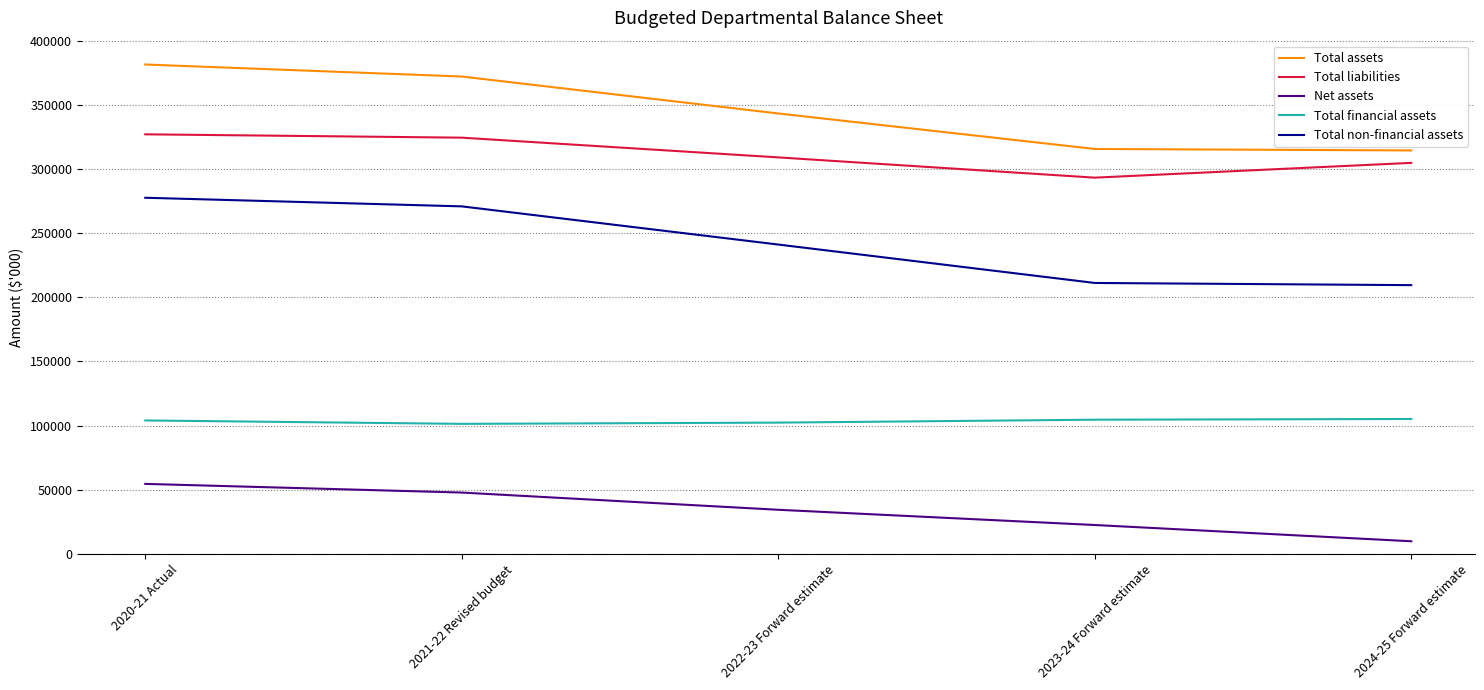

Count the Total financial assets values in the range 102261 to 104540.

3